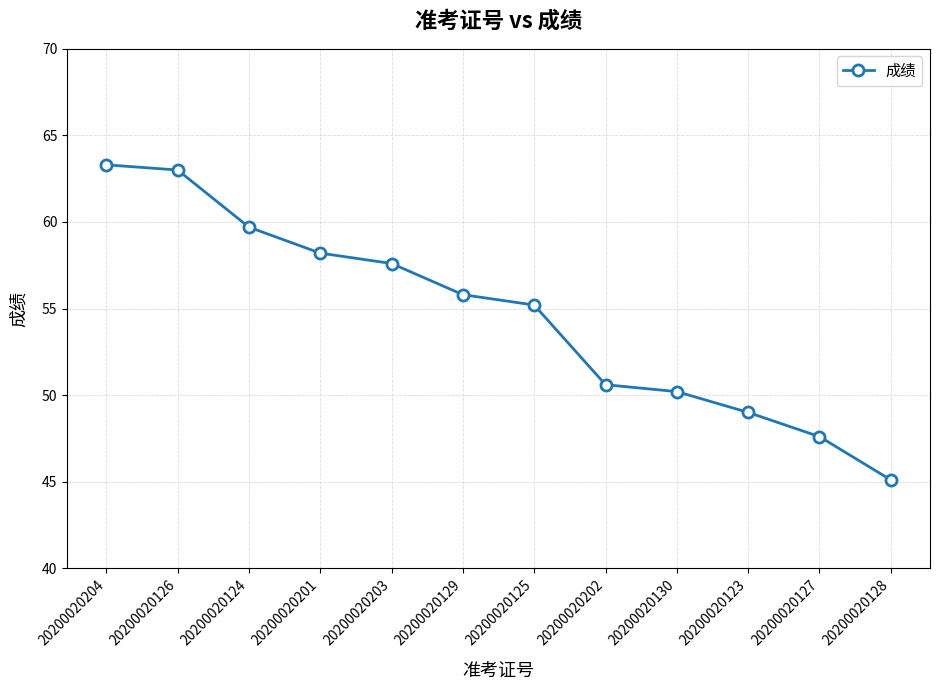

What is the change in value from 20200020204 to 20200020125?

-8.1